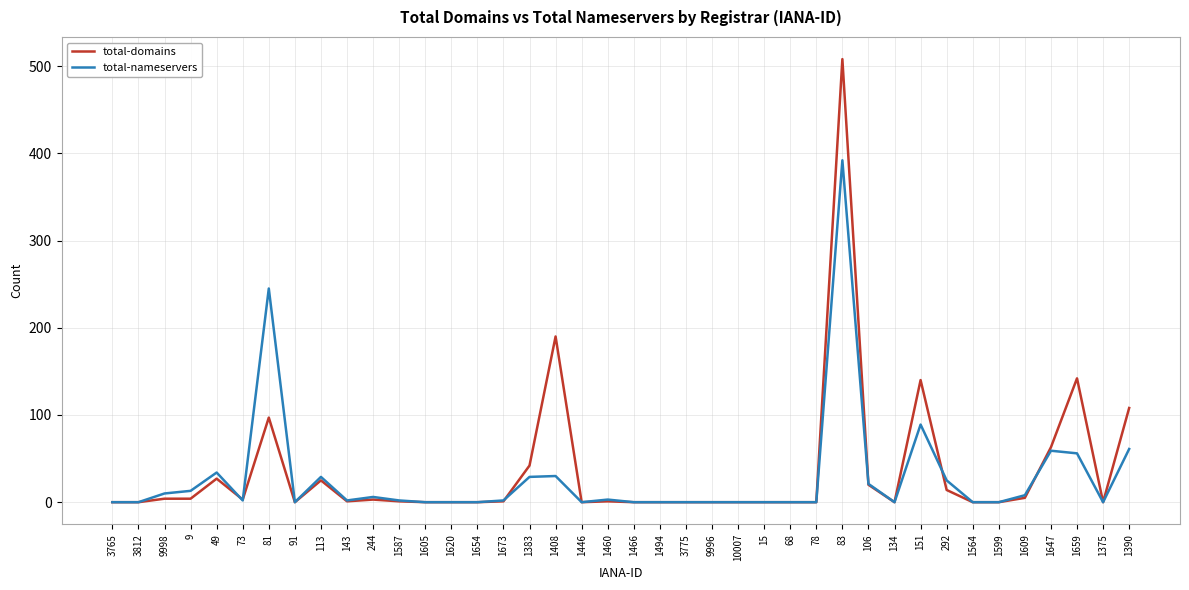

How many lines are shown in the chart?

2